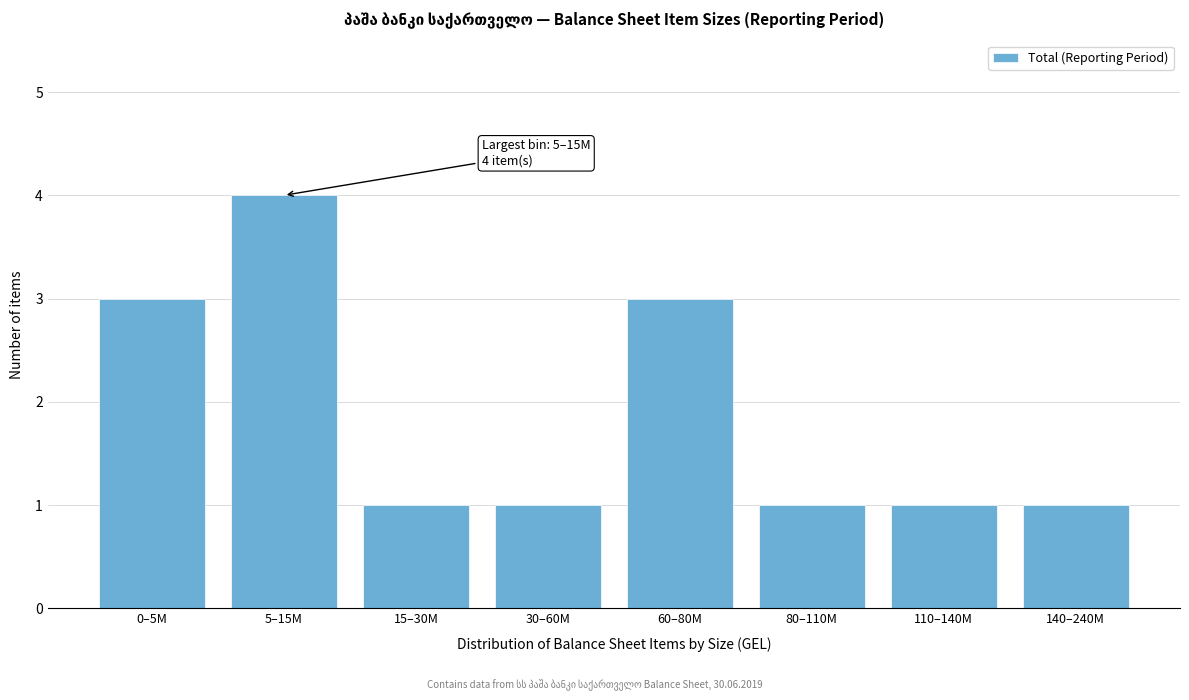

Reading left to right, transcribe all the data shown in this chart.

3	4	1	1	3	1	1	1